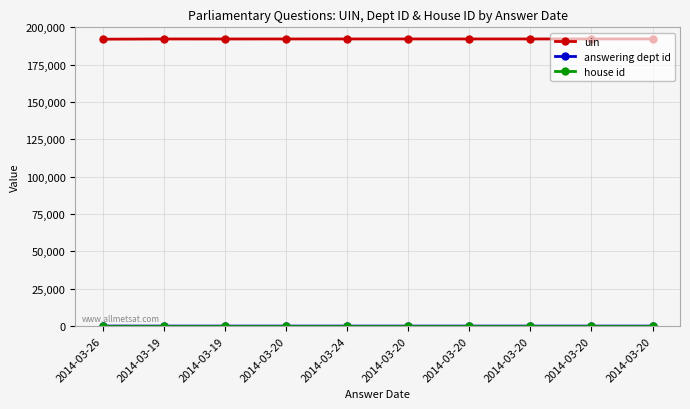

Is this an area chart (filled region under the line)?

No